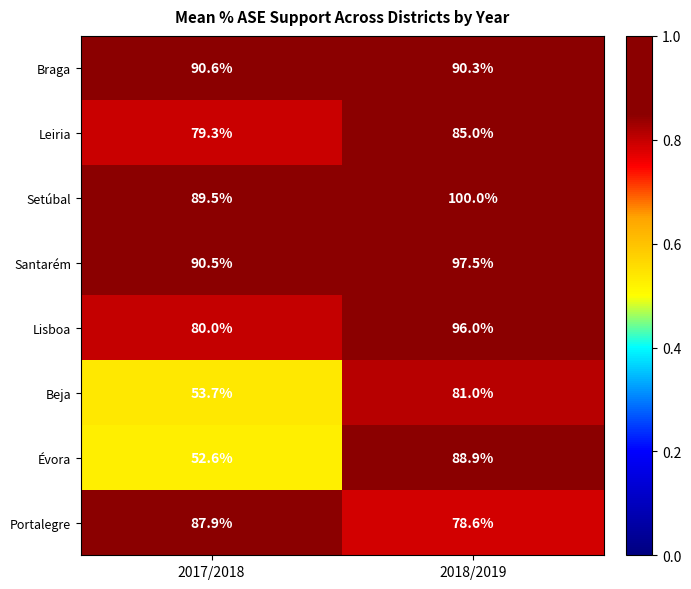

How many categories are shown in the chart?

2